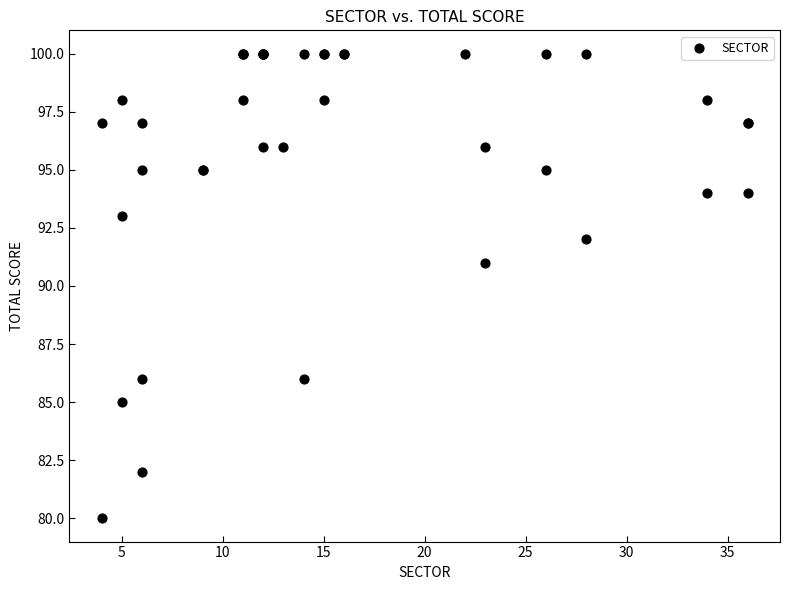

What Y value in the scatter plot is closest to 90?

91